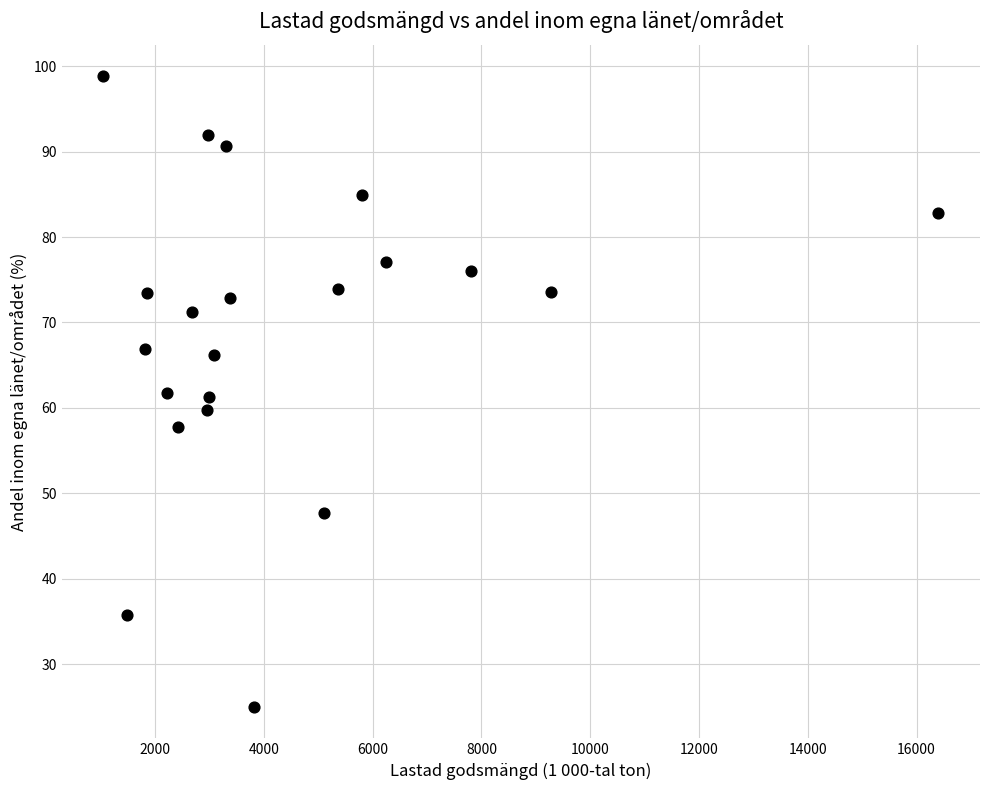

What is the range of X values (max minus min)?

15347.8